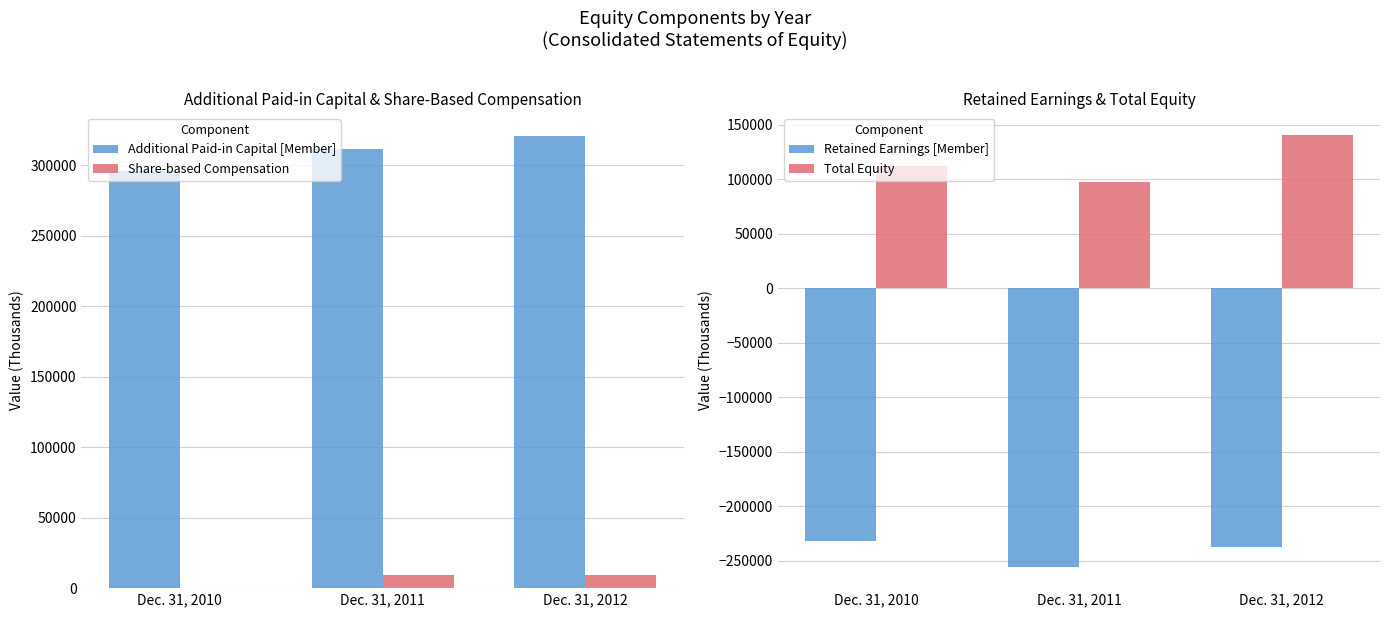

Rank the series by their maximum value, from lowest to highest.

Retained Earnings [Member], Share-based Compensation, Total Equity, Additional Paid-in Capital [Member]